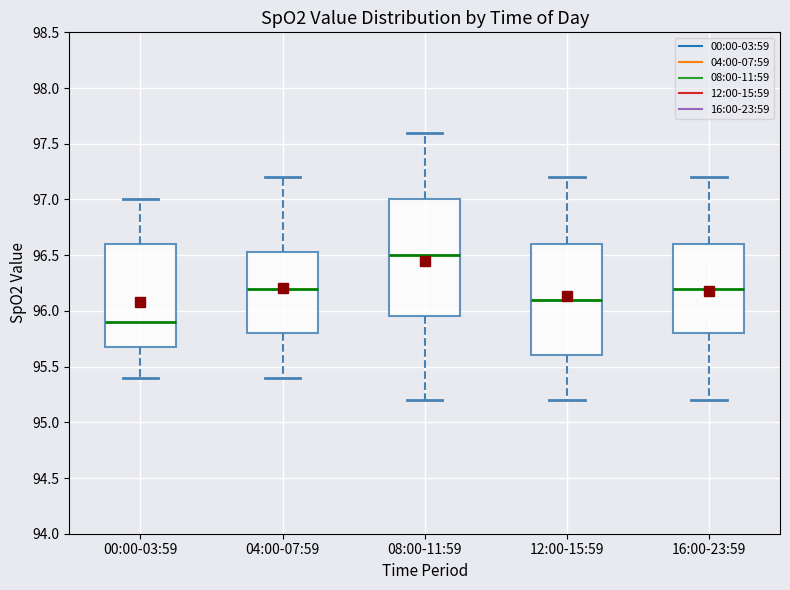

Which box's median line is the highest?

08:00-11:59